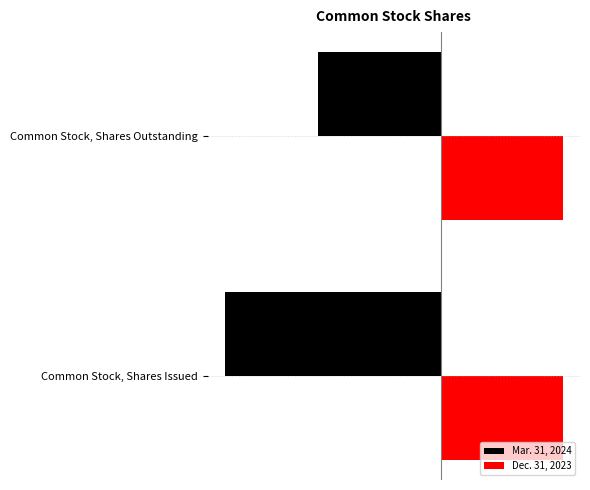

What are all the series names shown in the legend?

Mar. 31, 2024, Dec. 31, 2023